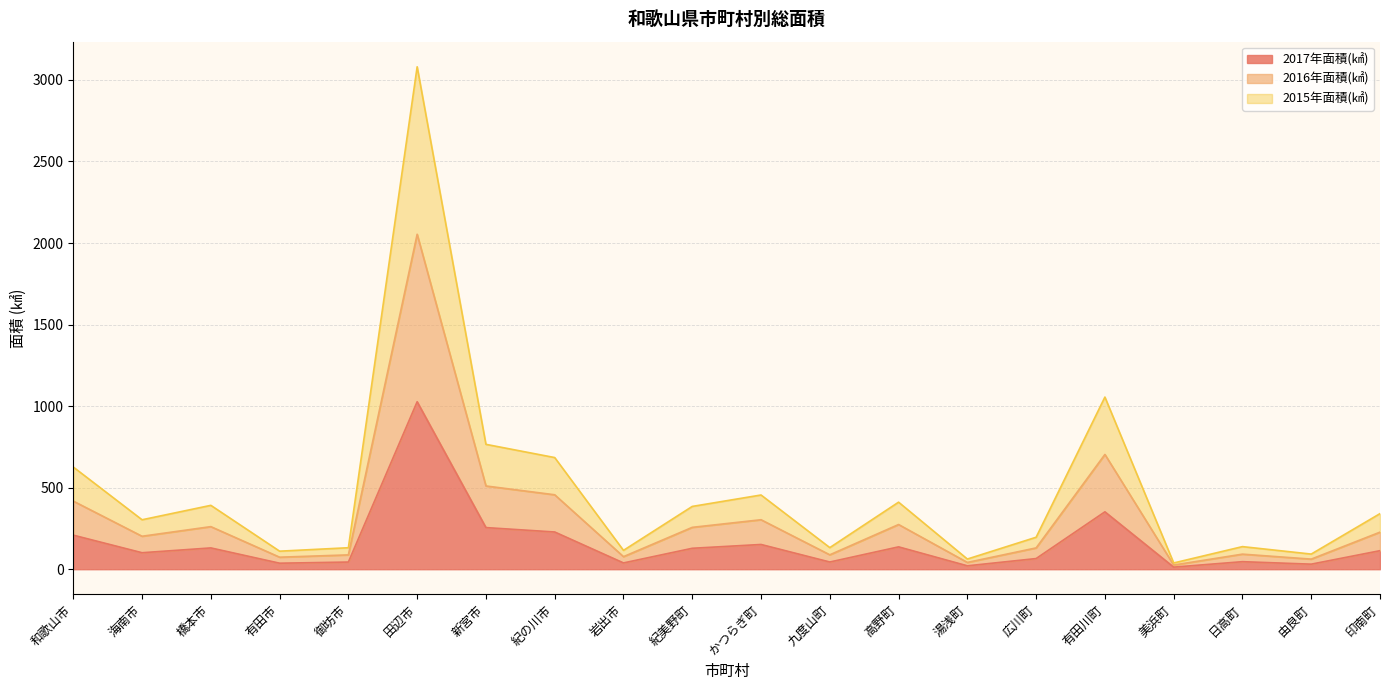

What is the maximum value for 2017年面積(㎢)?

1026.9